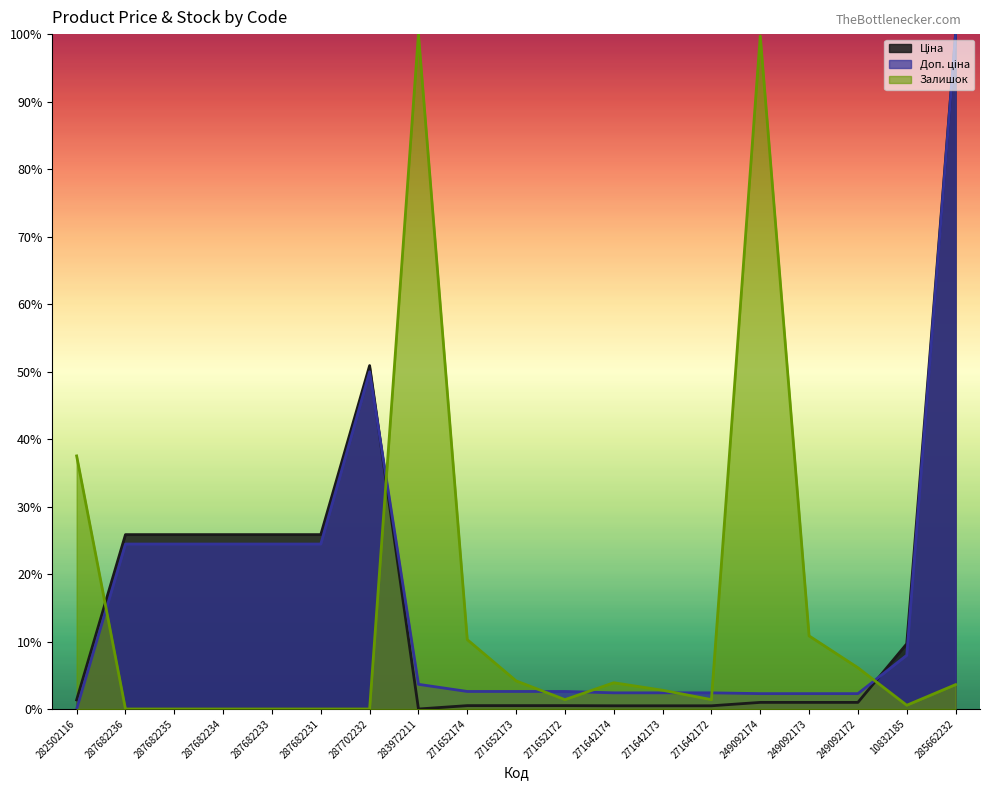

What is the approximate value of Доп. ціна at 287702232?

0.5